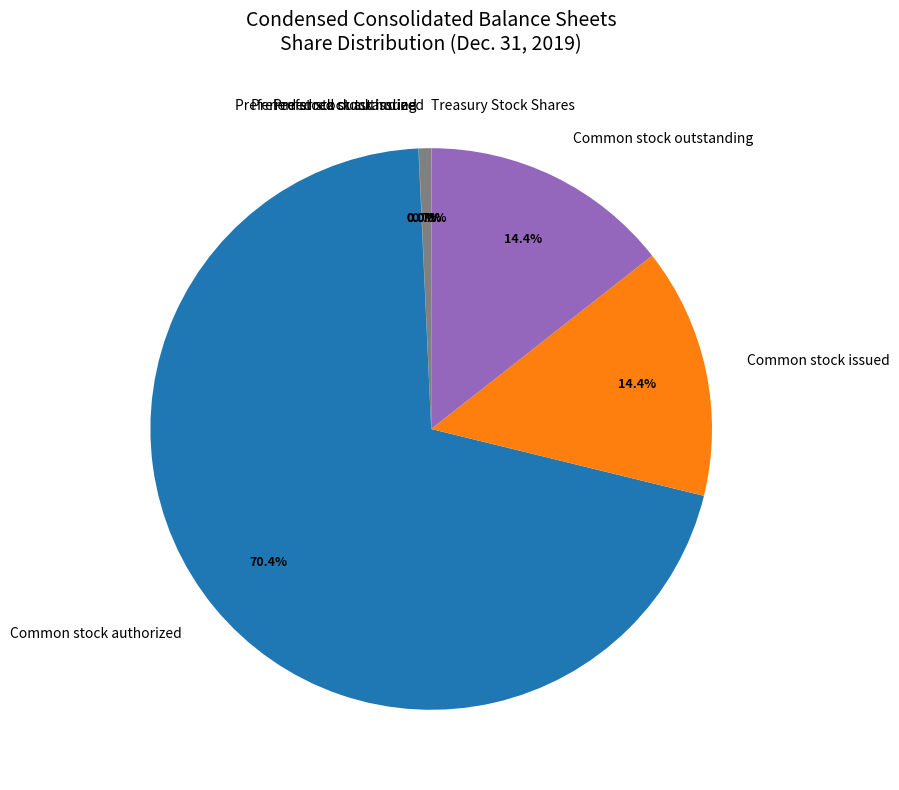

Is there a majority slice in this chart?

Yes